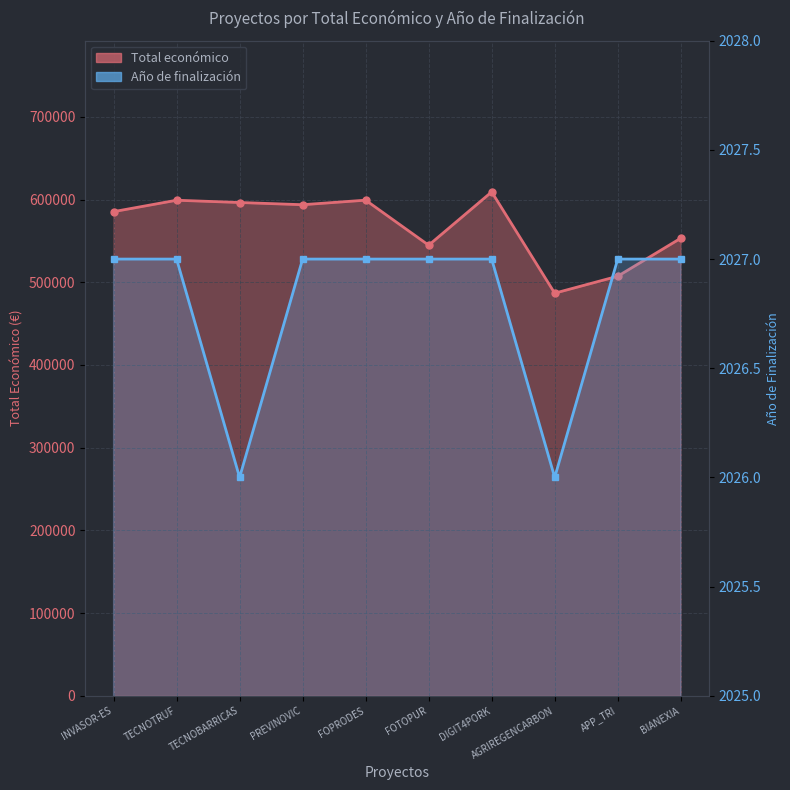

Reading left to right, list all the values displayed in this chart.

Total económico: INVASOR-ES=585346	TECNOTRUF=599131	TECNOBARRICAS=596384	PREVINOVIC=593715	FOPRODES=599211	FOTOPUR=544746	DIGIT4PORK=609206	AGRIREGENCARBON=486756	APP_TRI=507255	BIANEXIA=553196
Año de finalización: INVASOR-ES=2027	TECNOTRUF=2027	TECNOBARRICAS=2026	PREVINOVIC=2027	FOPRODES=2027	FOTOPUR=2027	DIGIT4PORK=2027	AGRIREGENCARBON=2026	APP_TRI=2027	BIANEXIA=2027